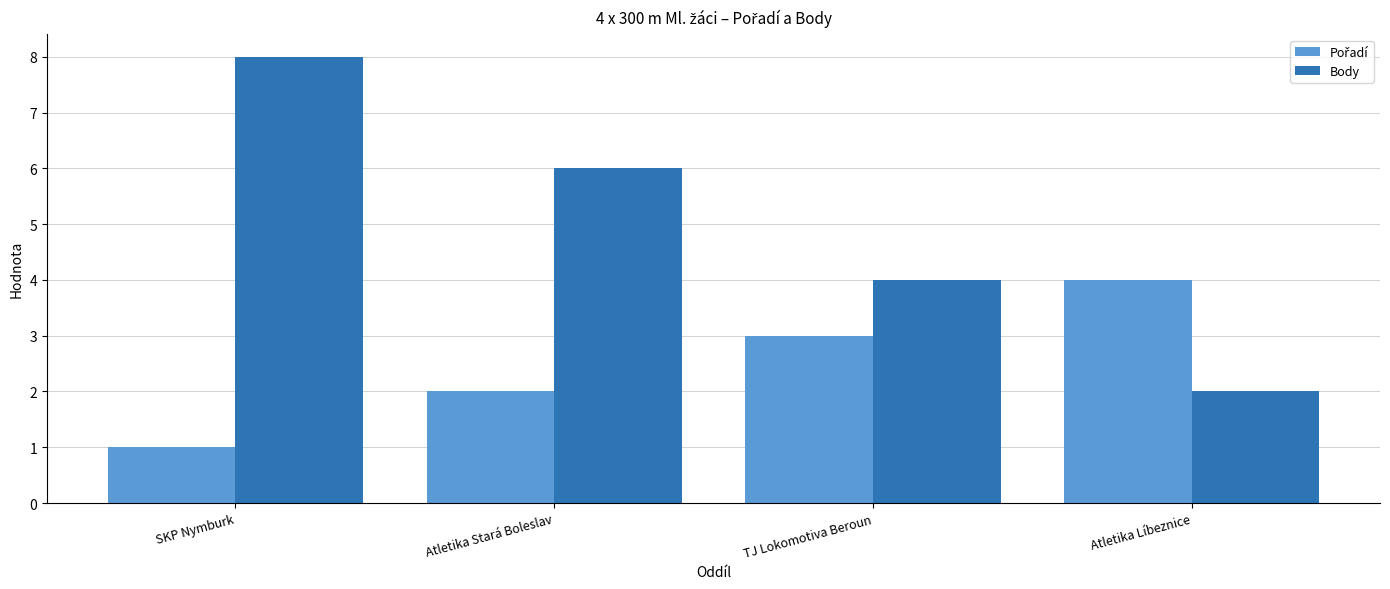

What is the sum of the Body values at Atletika Líbeznice and SKP Nymburk?

10